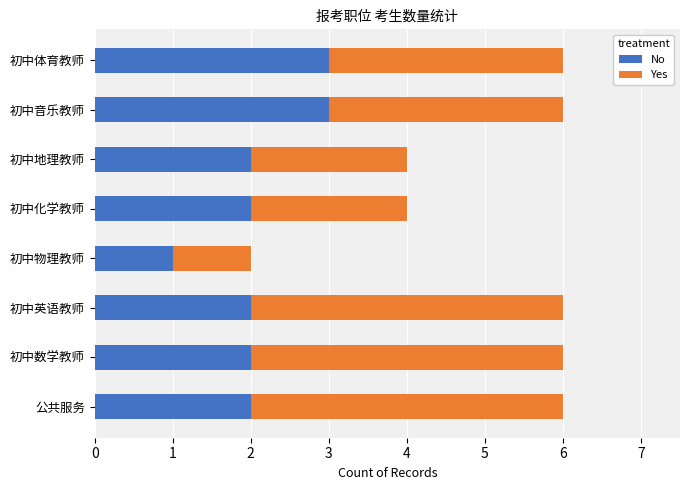

Read the No value at 初中音乐教师.

3